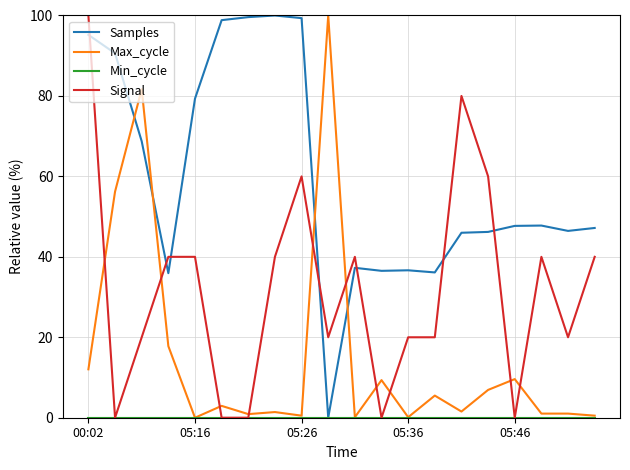

What is the greatest value displayed?

100.0